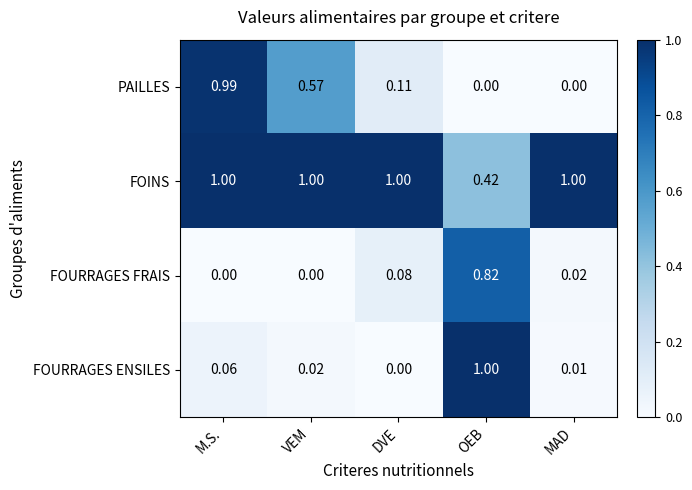

Rank the series at VEM from lowest to highest value.

FOURRAGES FRAIS, FOURRAGES ENSILES, PAILLES, FOINS